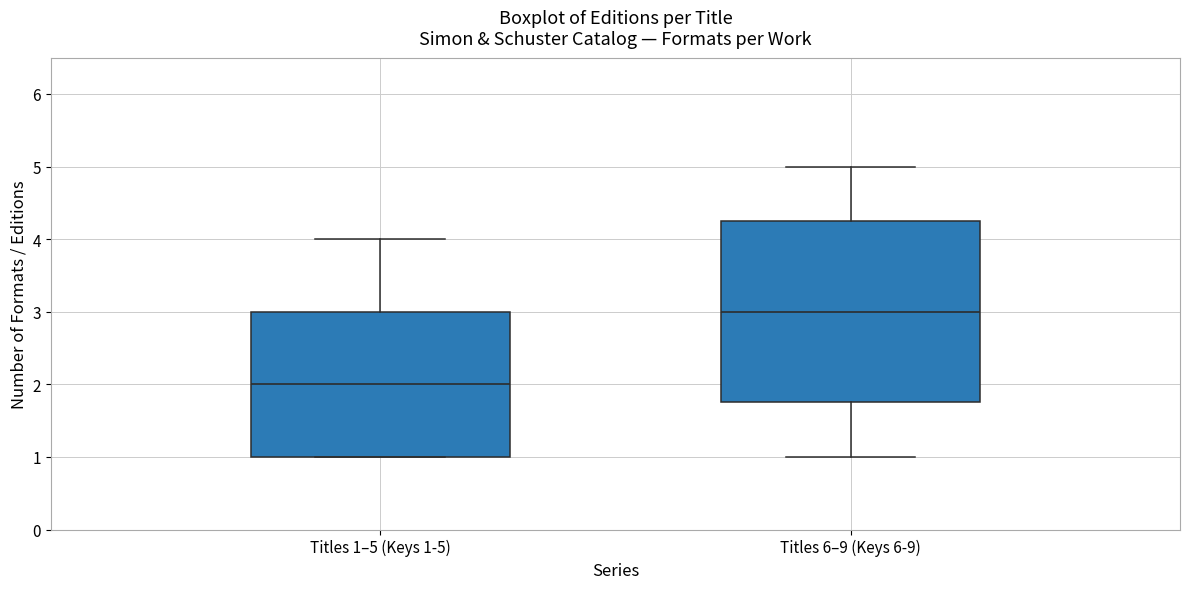

Reading left to right, read every box against the y-axis: the position of its median line, the range the box covers, and the ends of its whiskers. The values are not printed on the chart, so give them approximately, as read against the axis.

Titles 1–5 (Keys 1-5): median 2.0, box 1.0 to 3.0, whiskers 1.0 to 4.0
Titles 6–9 (Keys 6-9): median 3.0, box 1.8 to 4.3, whiskers 1.0 to 5.0